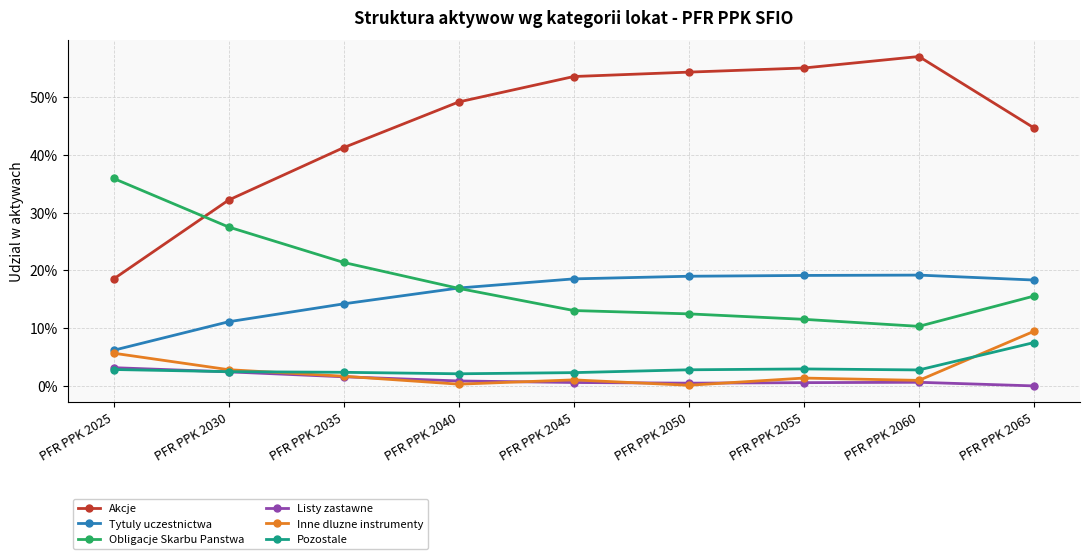

True or false: Obligacje Skarbu Panstwa and Pozostale cross at least once.

False